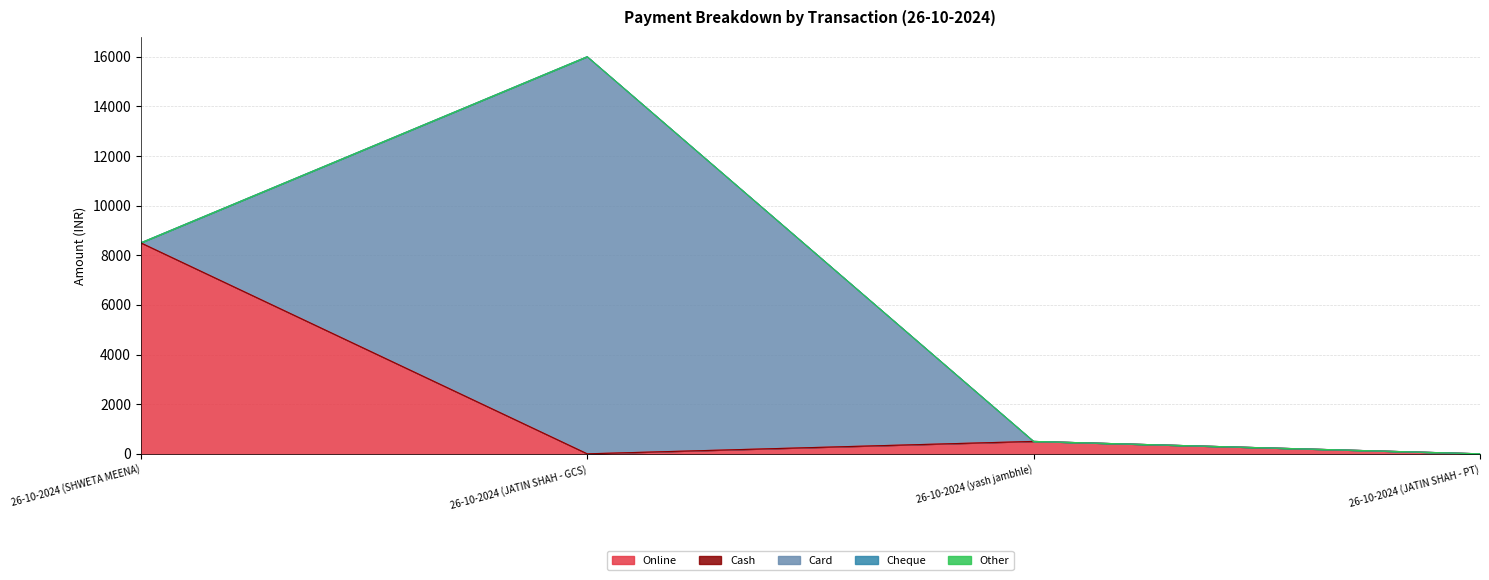

What is the label of the 2nd point from the right?

26-10-2024 (yash jambhle)